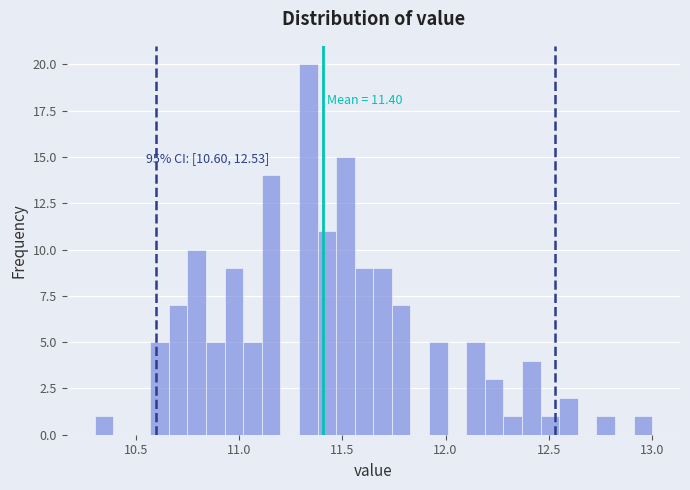

Read against the x-axis, roughly where is the centre of the tallest bar?

11.35